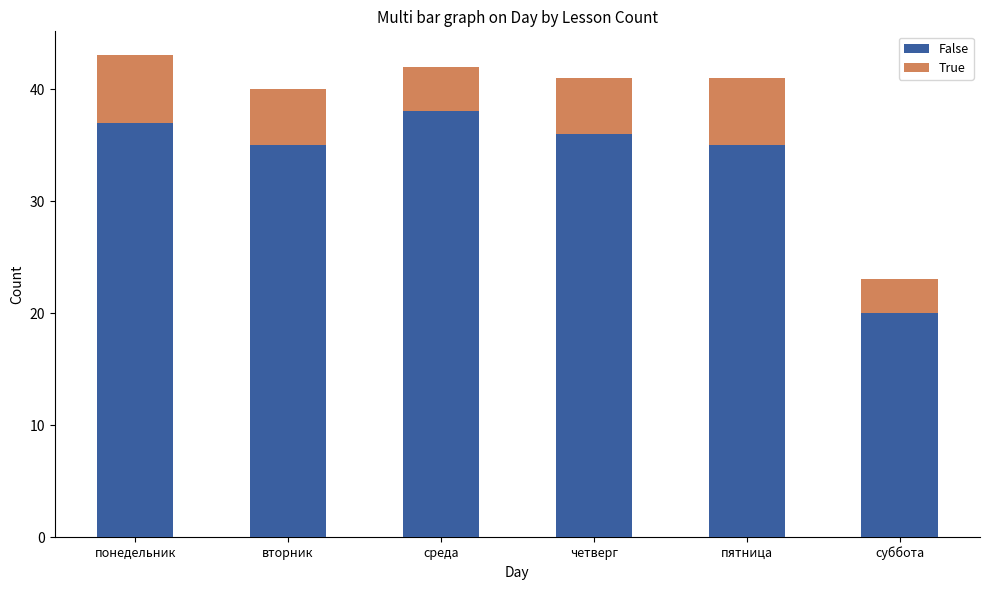

What is the average value of the False series?

34